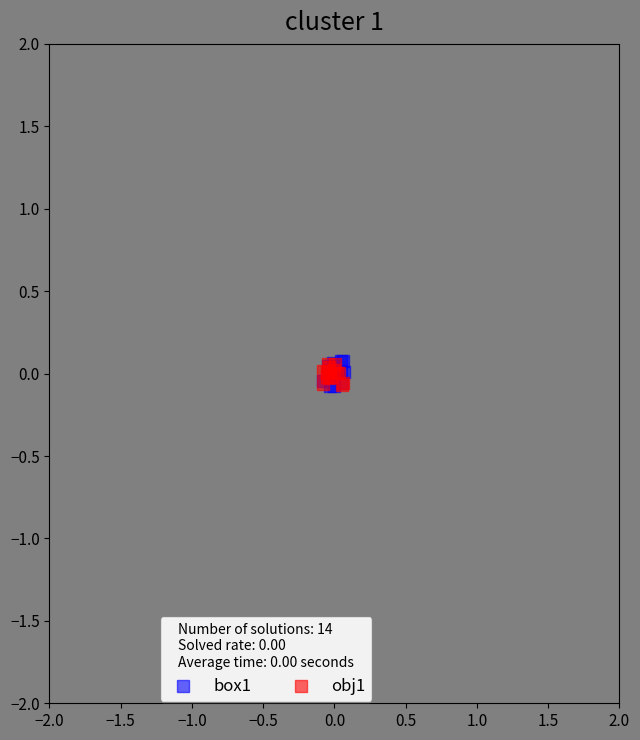

Which series has the widest spread of Y values?

box1